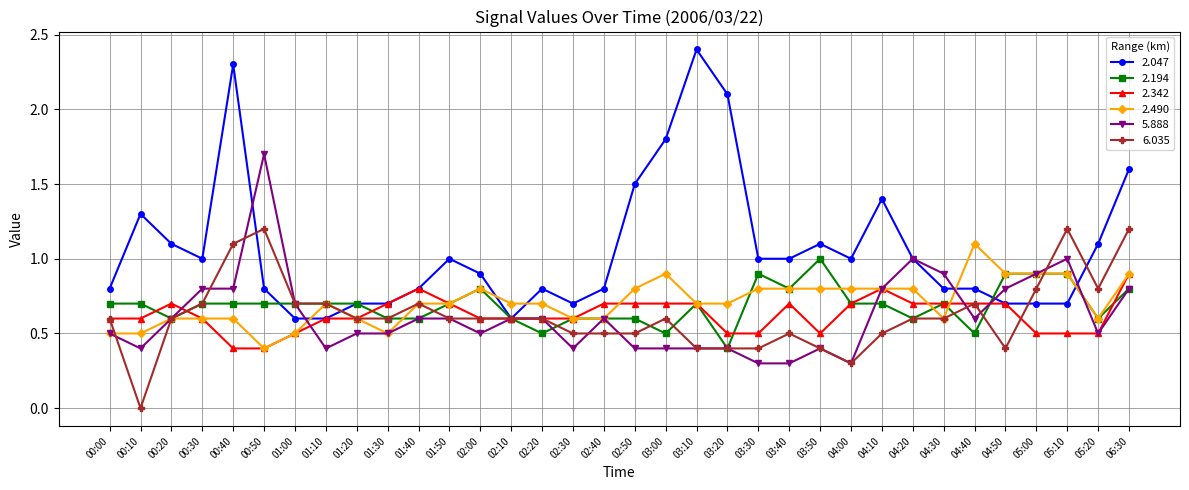

Is it true that 2.490 equals 0.7 at 04:40?

False